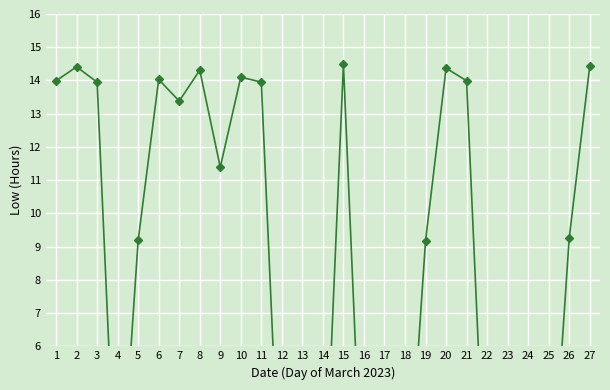

How many data points are above 9?

16